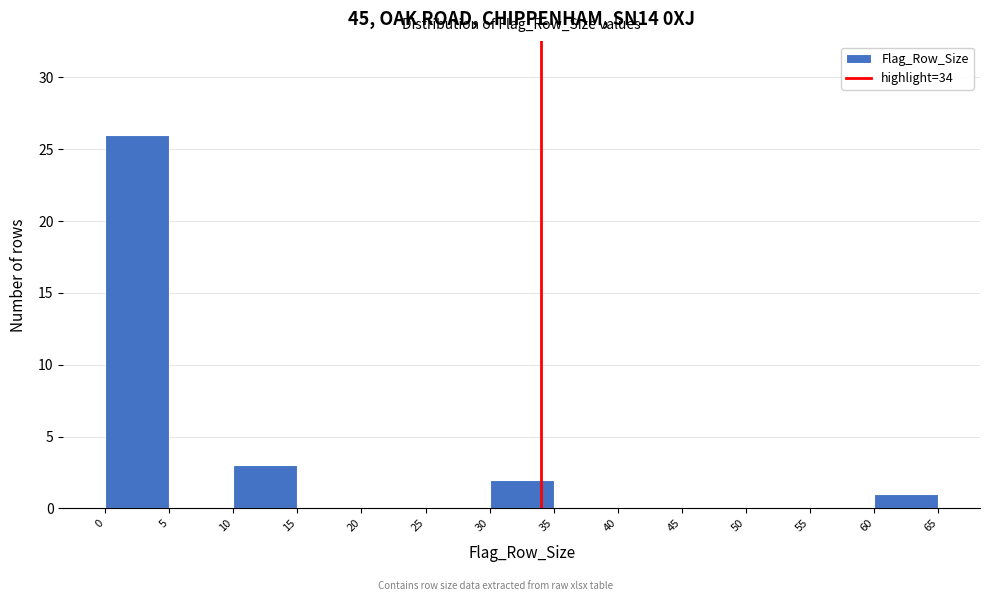

Reading left to right, list every bar in this chart as the range it spans on the x-axis followed by its height. The values are not printed on the chart, so give them approximately, as read against the axis.

0 to 5: 26
5 to 10: 0
10 to 15: 3
15 to 20: 0
20 to 25: 0
25 to 30: 0
30 to 35: 2
35 to 40: 0
40 to 45: 0
45 to 50: 0
50 to 55: 0
55 to 60: 0
60 to 65: 1